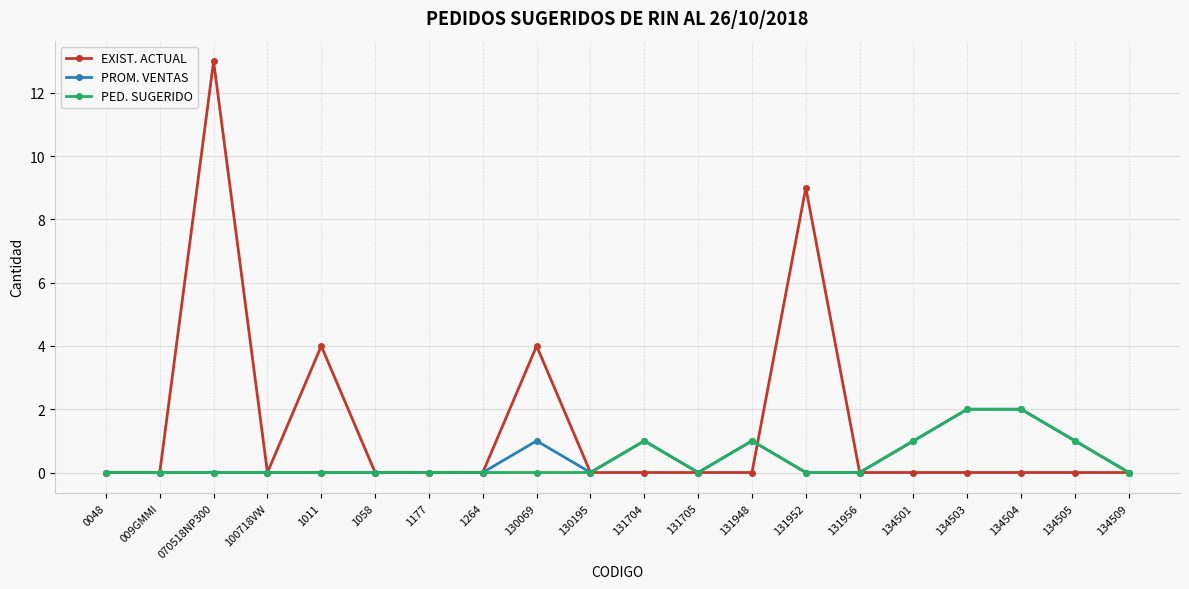

Where is the first local maximum for EXIST. ACTUAL?

070518NP300